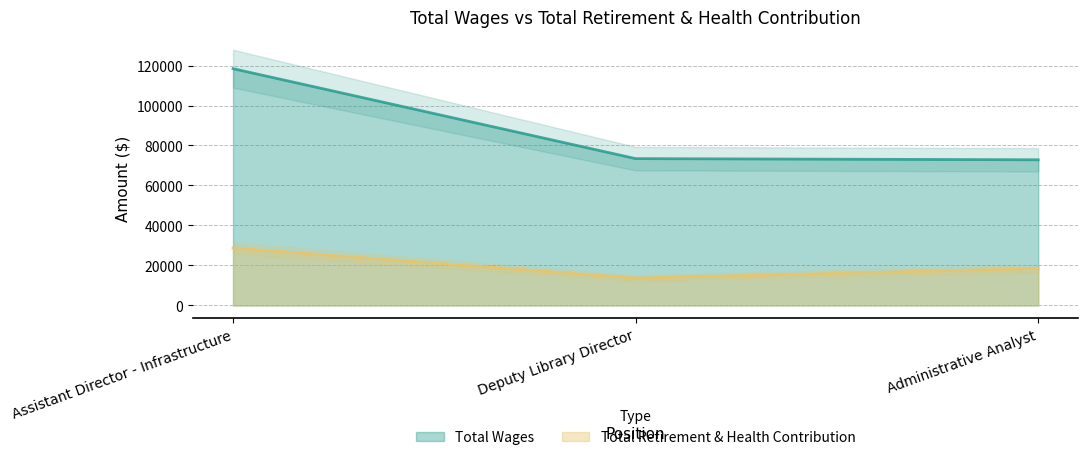

Which category has the highest value across all series?

Assistant Director - Infrastructure